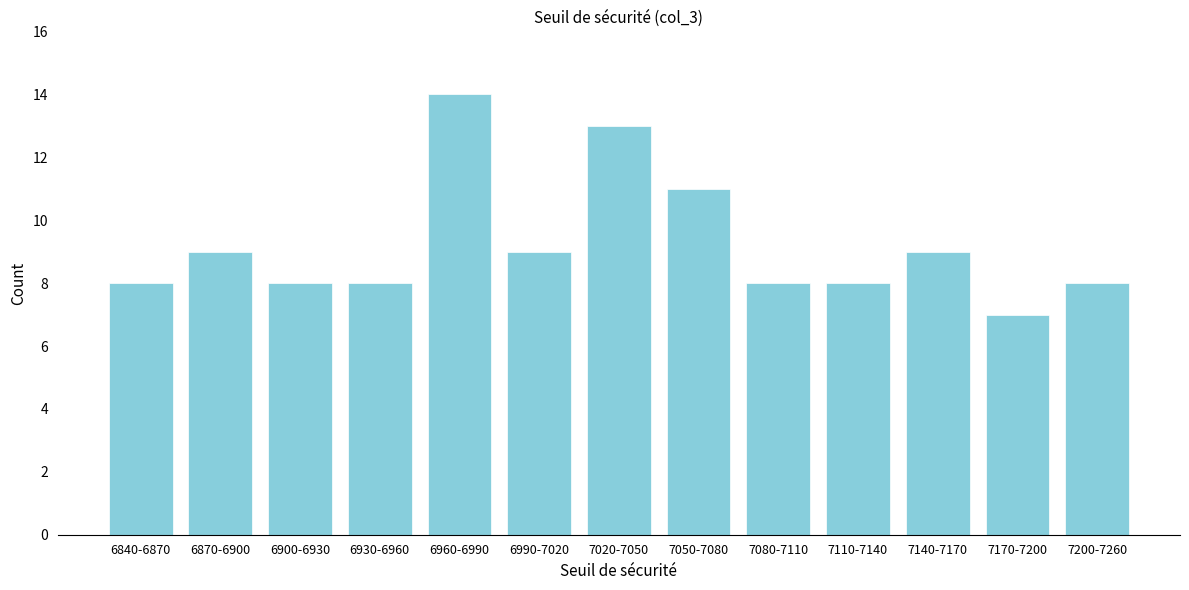

Reading left to right, transcribe all the data shown in this chart.

8	9	8	8	14	9	13	11	8	8	9	7	8